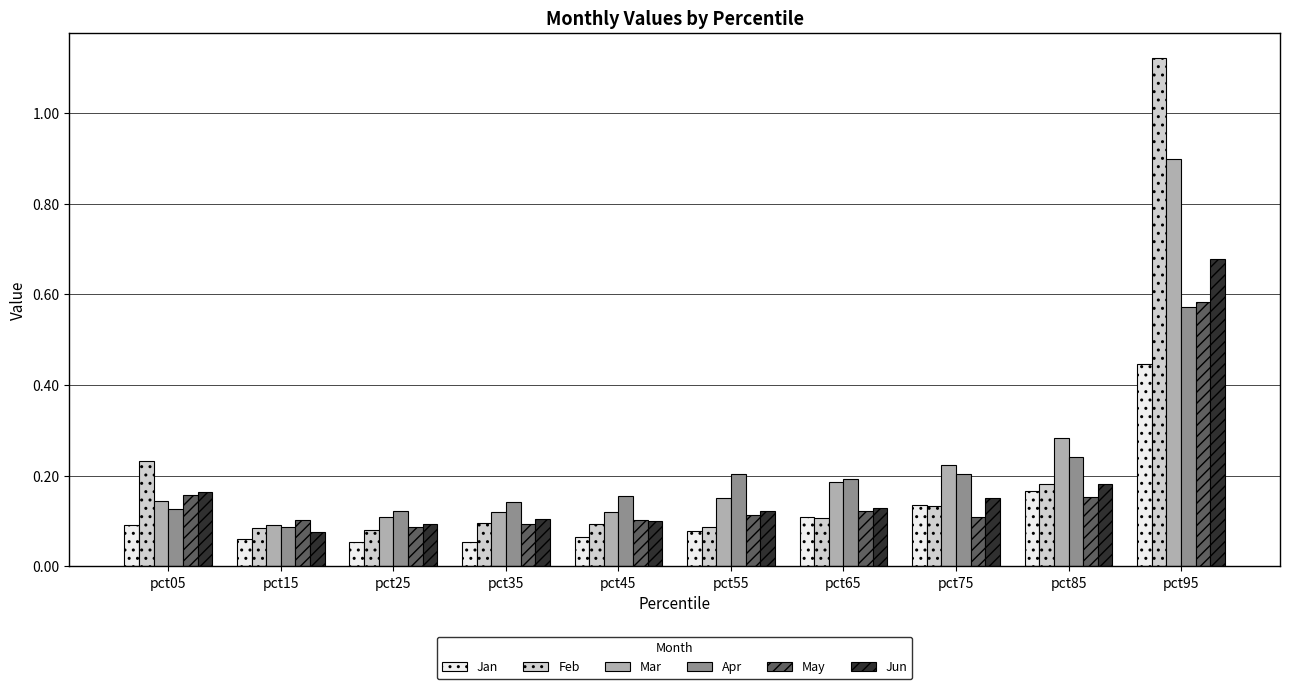

How many May values are between 0 and 1?

10